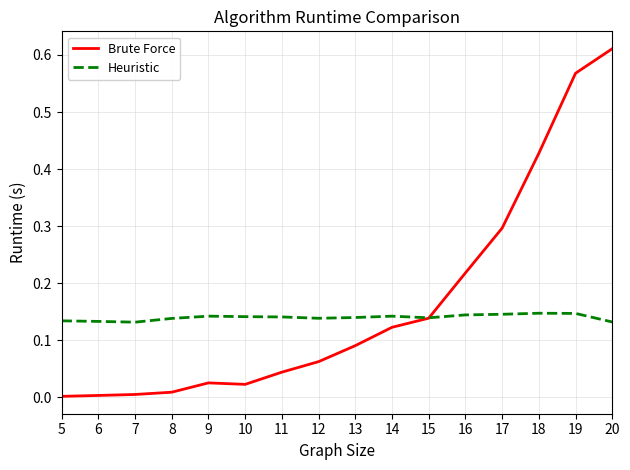

What is the sum of the Heuristic values at 11 and 19?

0.3